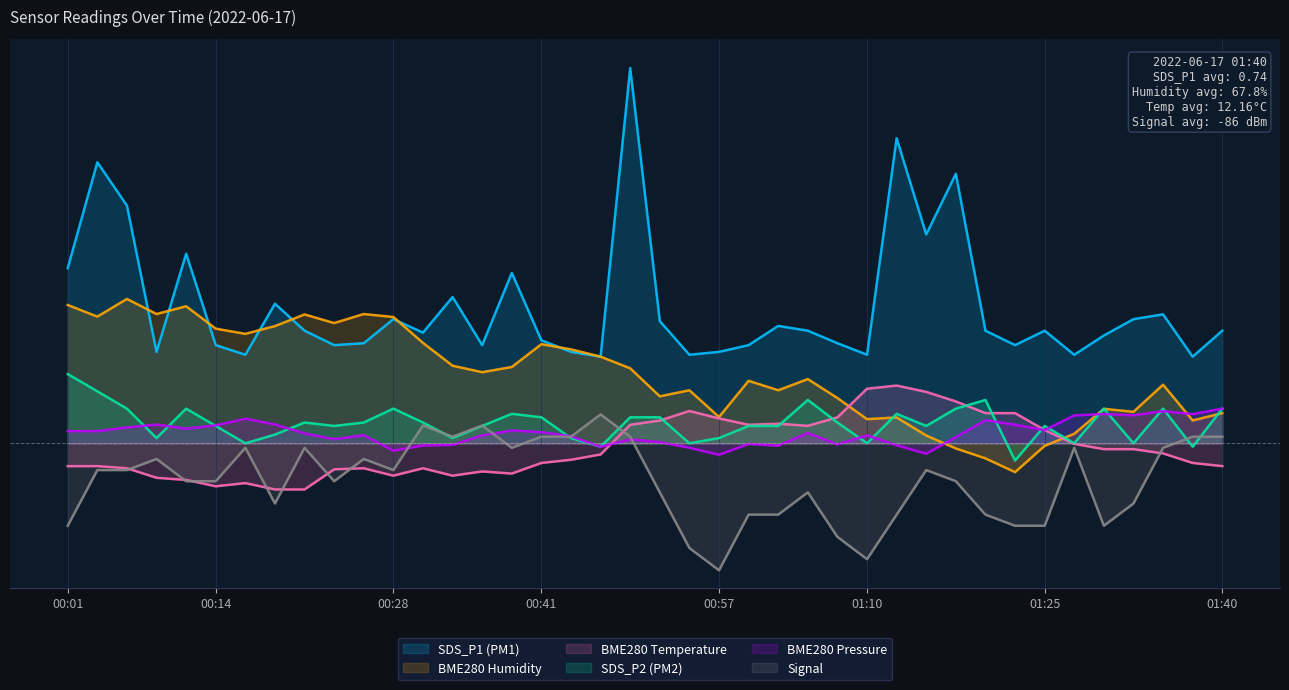

In BME280_temperature, how many points are lower than both neighbors (excluding endpoints)?

6